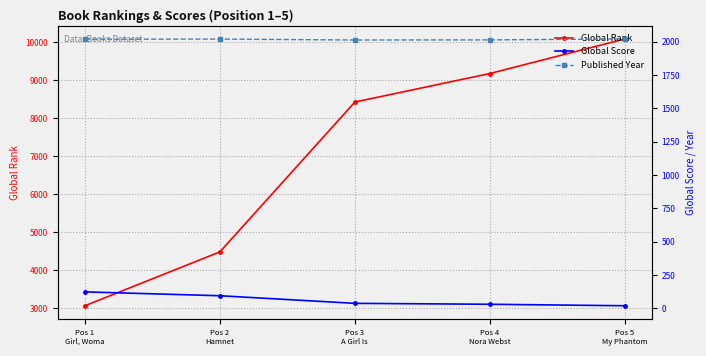

Is this an area chart (filled region under the line)?

No